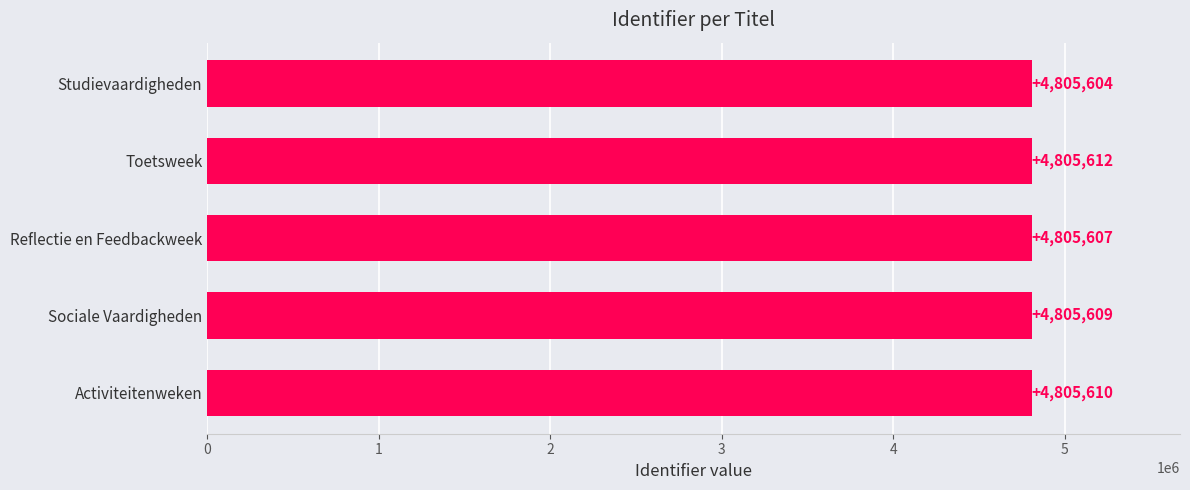

What is the label of the 5th bar from the top?

Activiteitenweken